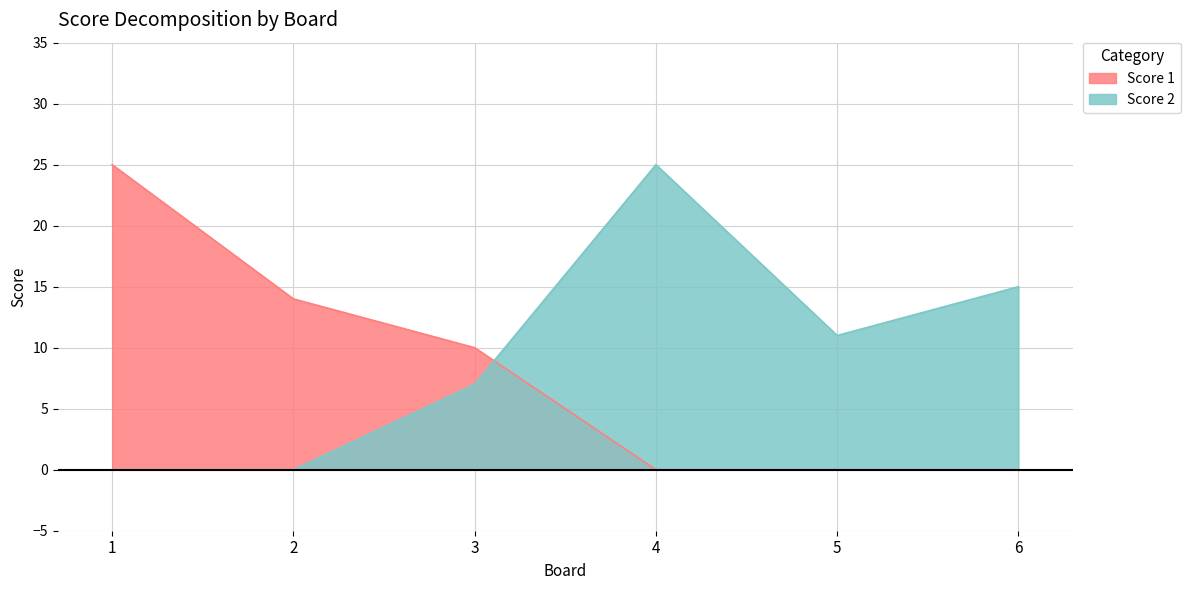

Where is Score 2 nearest to the value 12?

5